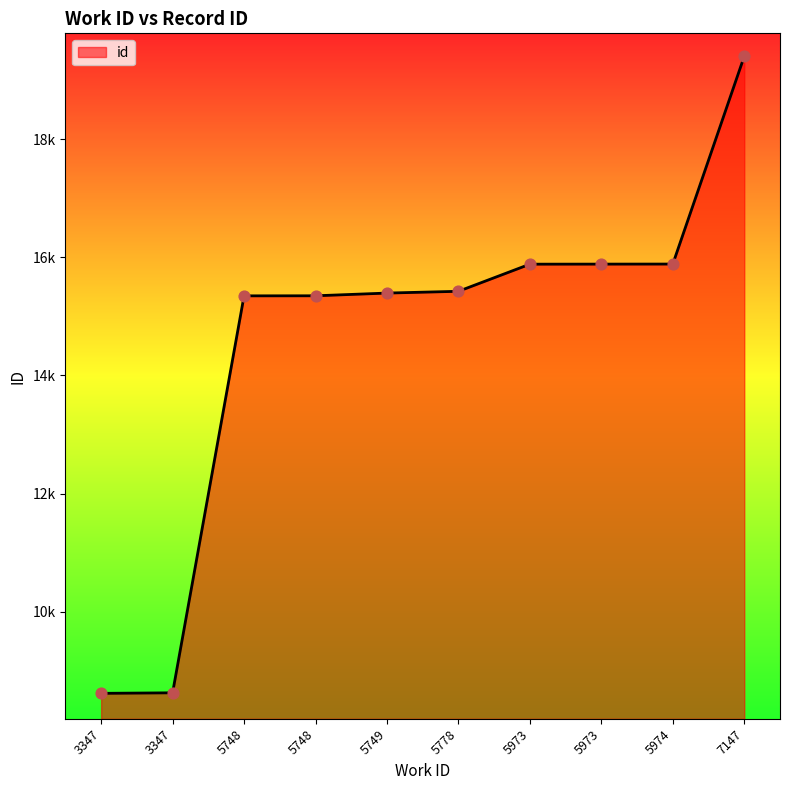

Between 7147 and 5974, which is larger?

7147